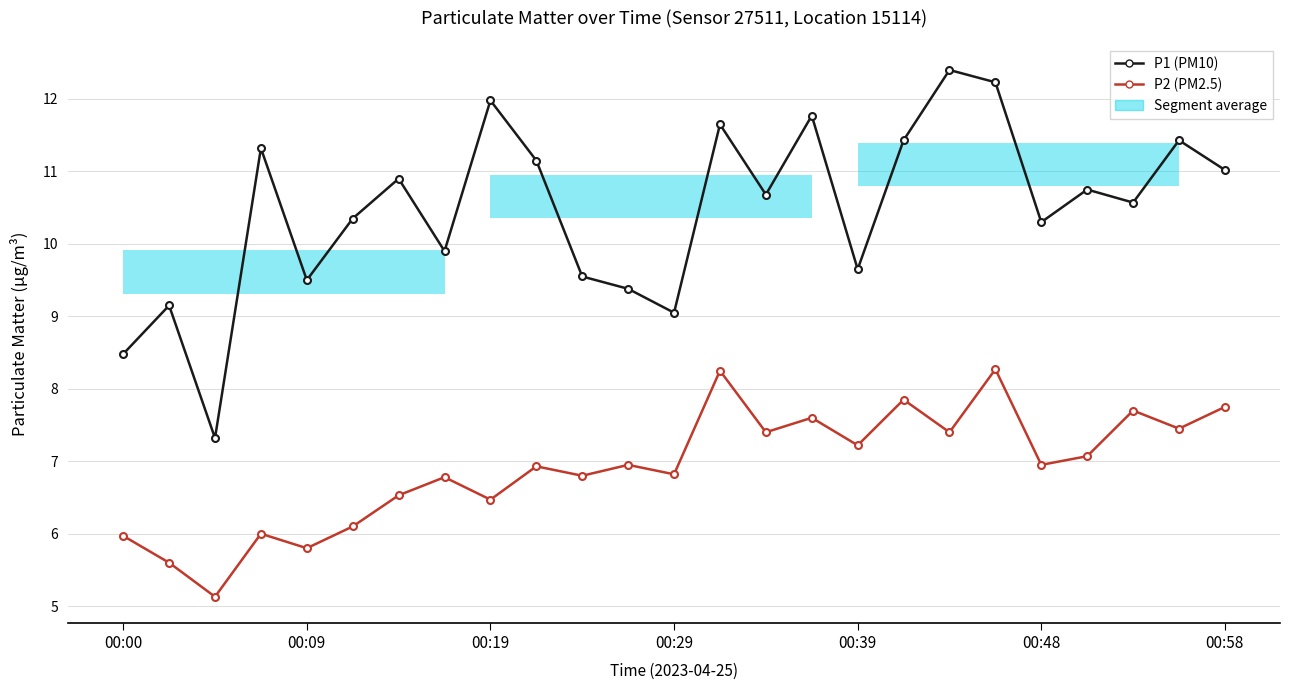

Which category has the highest value across all series?

18